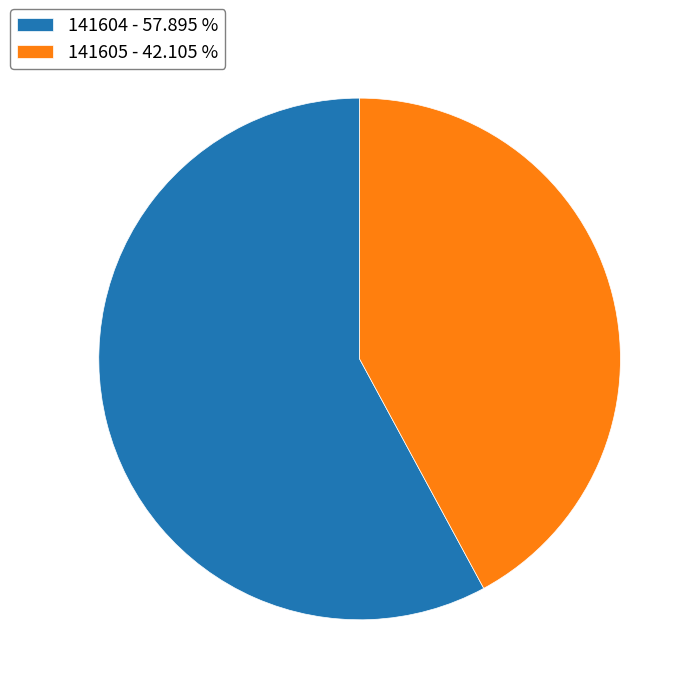

Is there a majority slice in this chart?

Yes